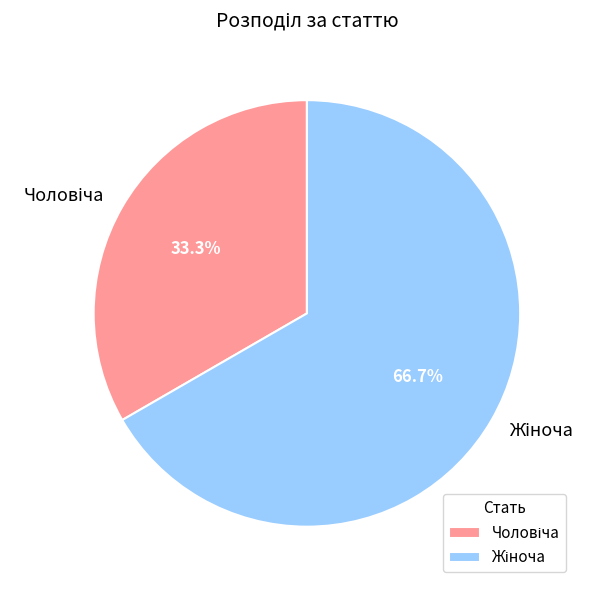

How many slices are in this pie chart?

2